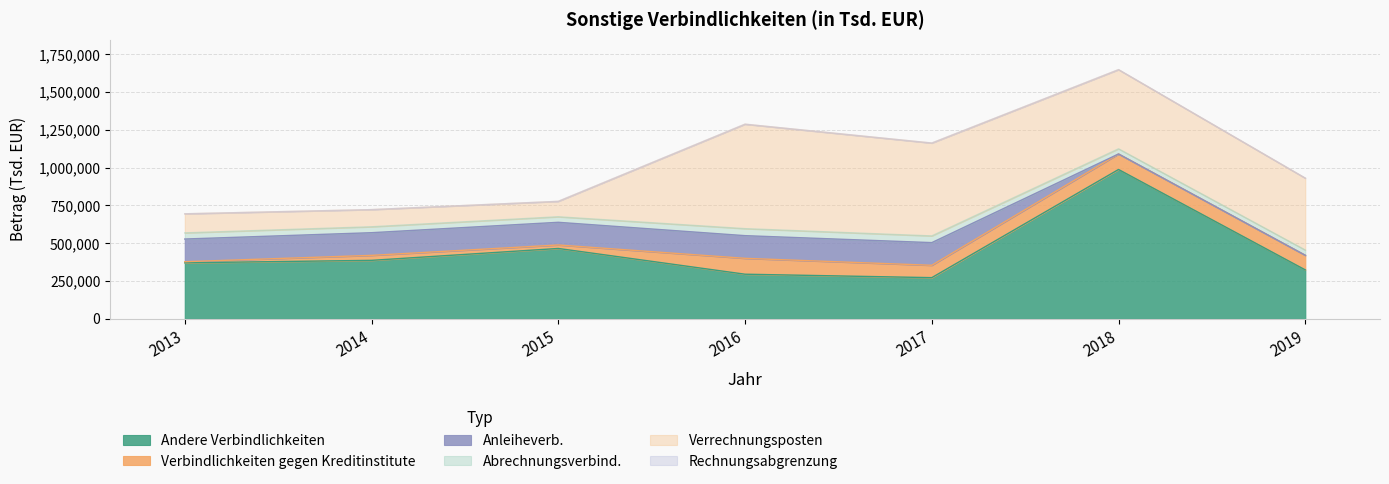

What is the value of the Verbindlichkeiten gegen Kreditinstitute point at the 1st from the left?

7209